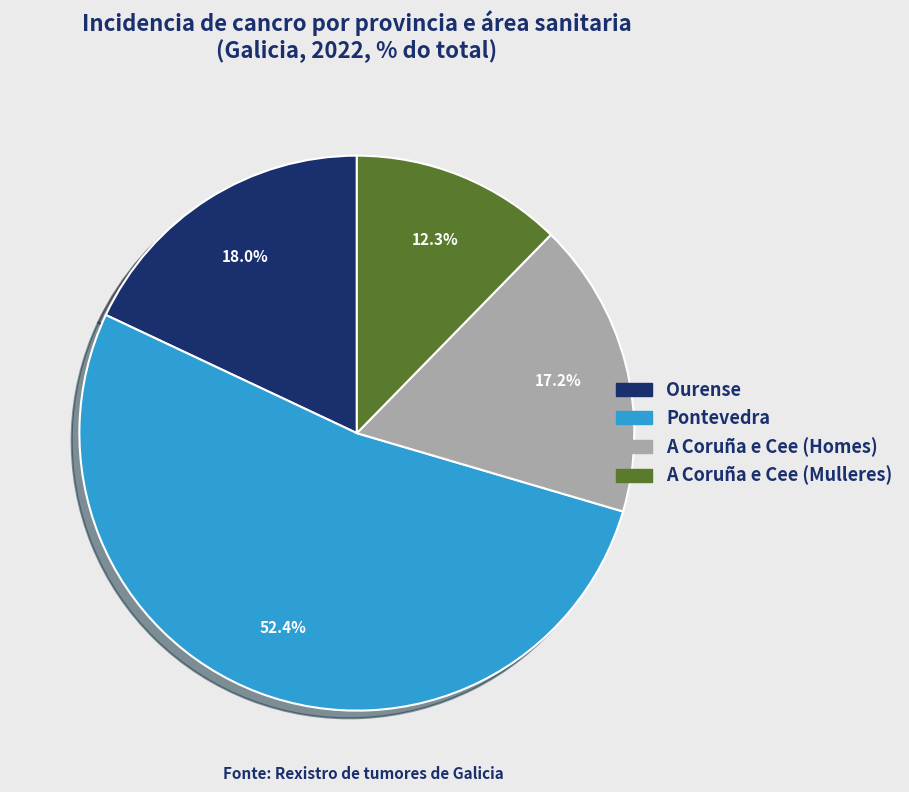

What is the total percentage of Ourense and A Coruña e Cee (Mulleres)?

30.3%